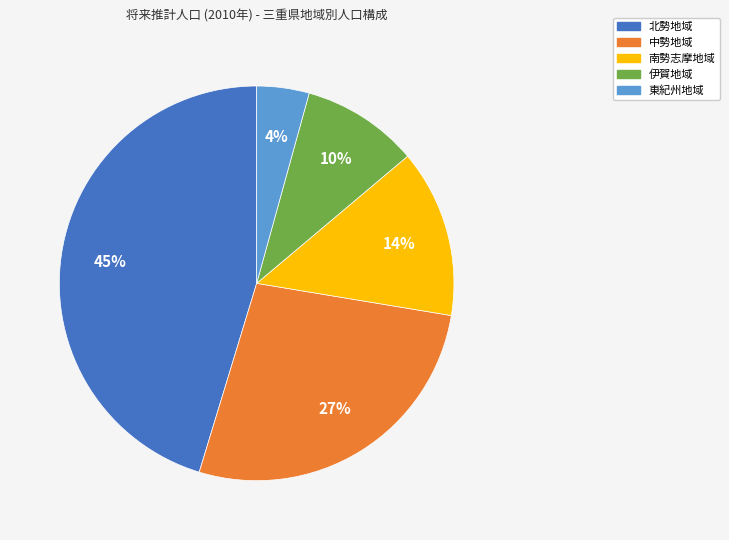

True or false: 北勢地域 accounts for 45% of the total.

True